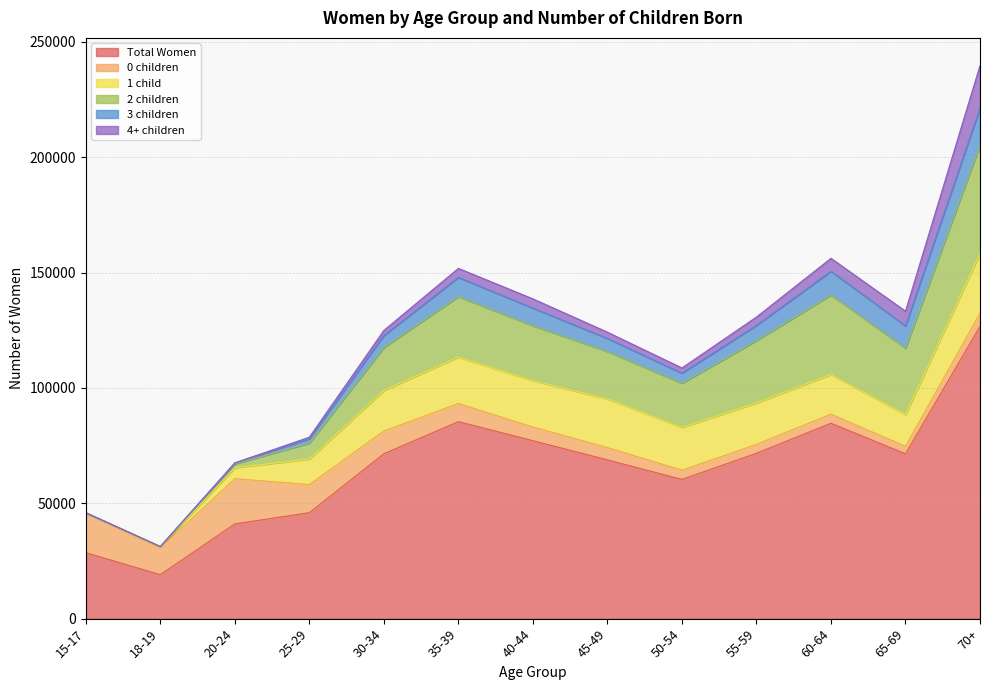

How many interior local valleys does the 2 children series have?

2